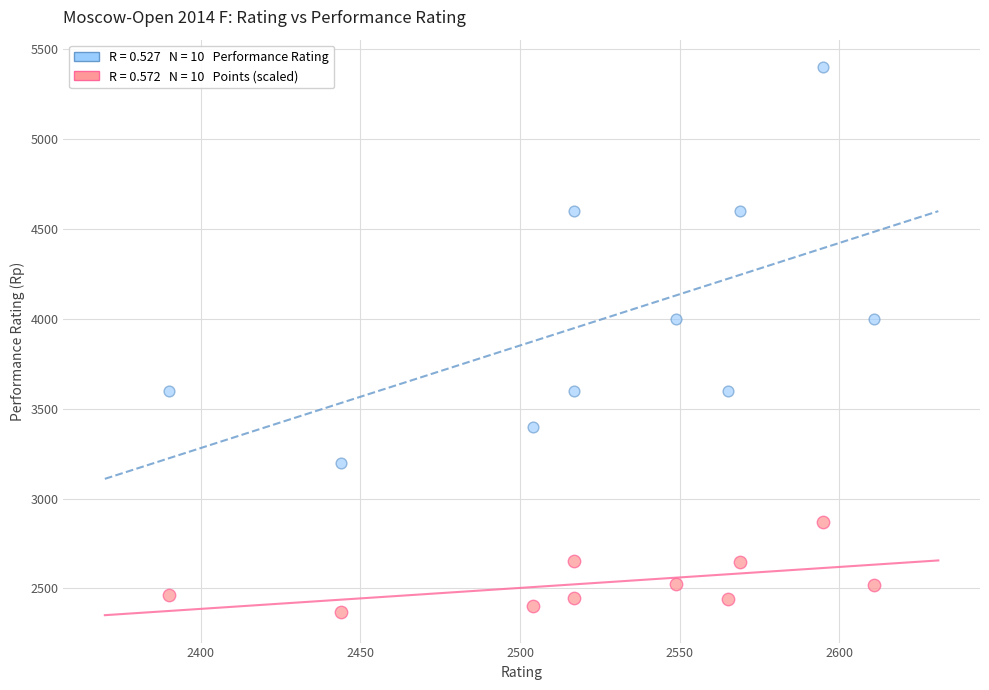

Across all data points, what is the range of Y values (max minus min)?

3031